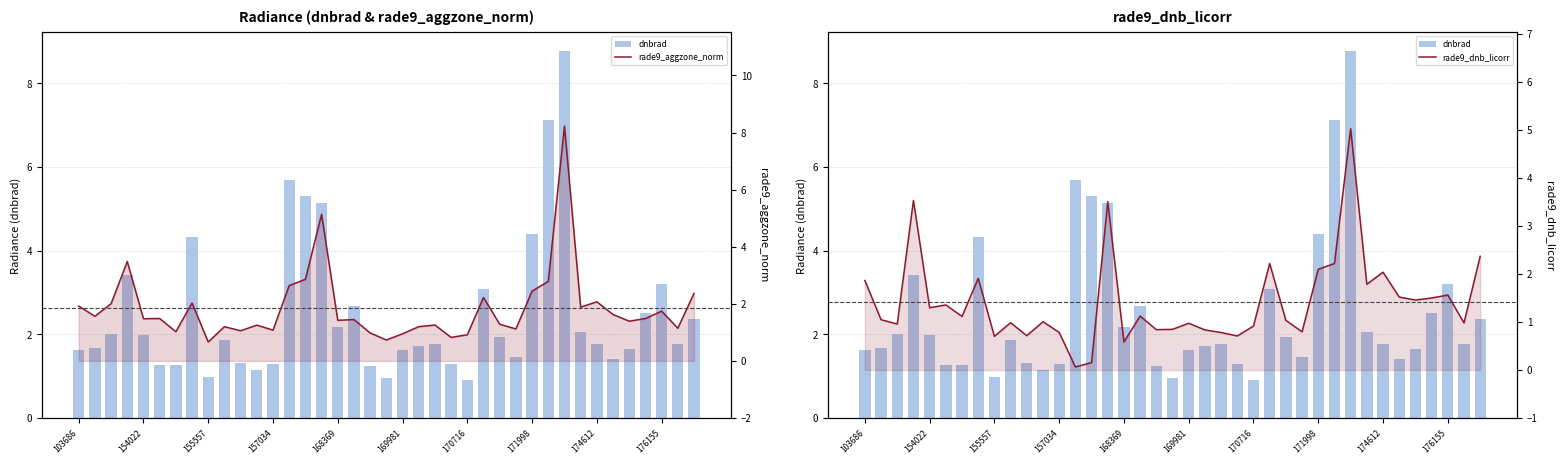

At which category is the sum across all series the highest?

30